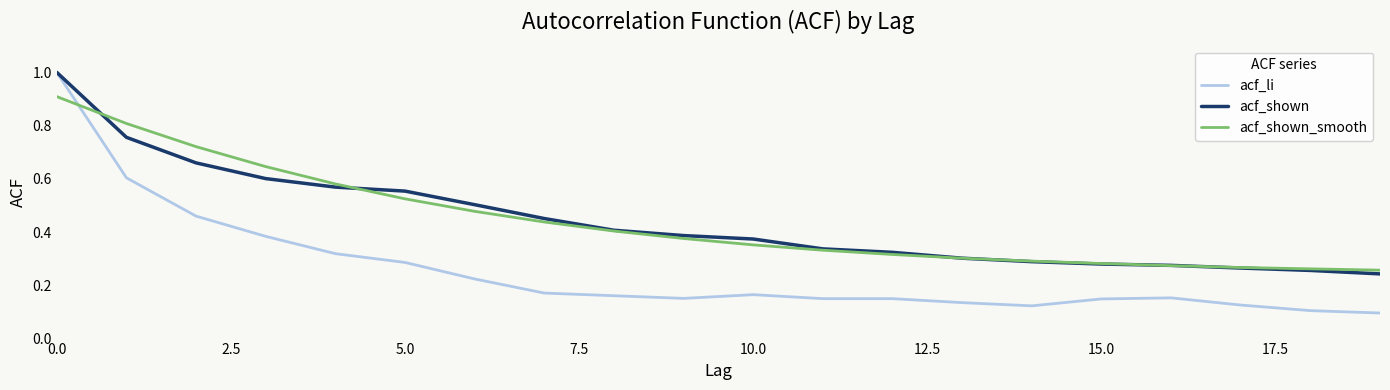

True or false: acf_shown_smooth has a value of 0.9 at 0.0.

True